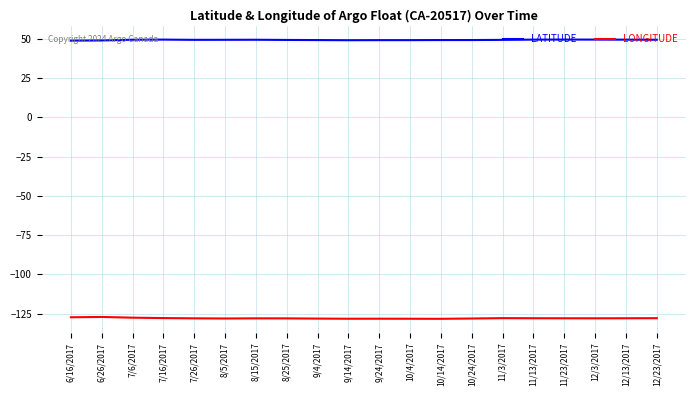

What are all the series names shown in the legend?

LATITUDE, LONGITUDE